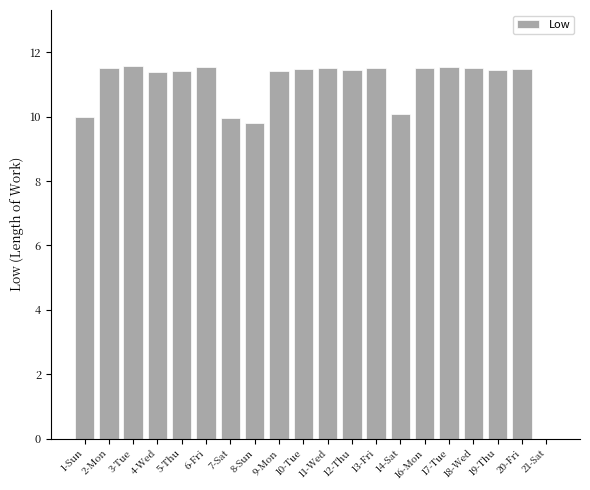

At which label is the value closest to 5?

8-Sun